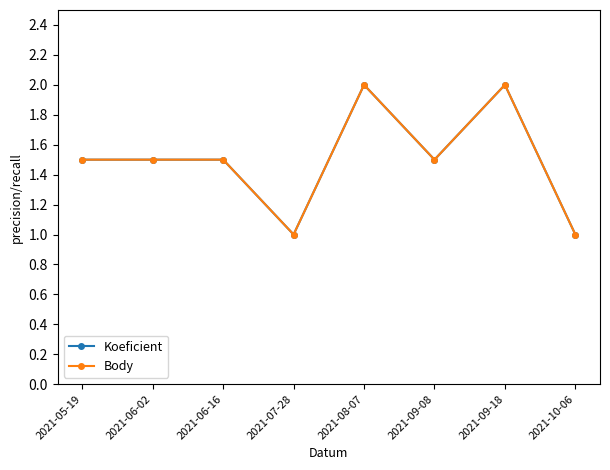

What is the difference between the maximum and minimum values in the Body series?

1.0